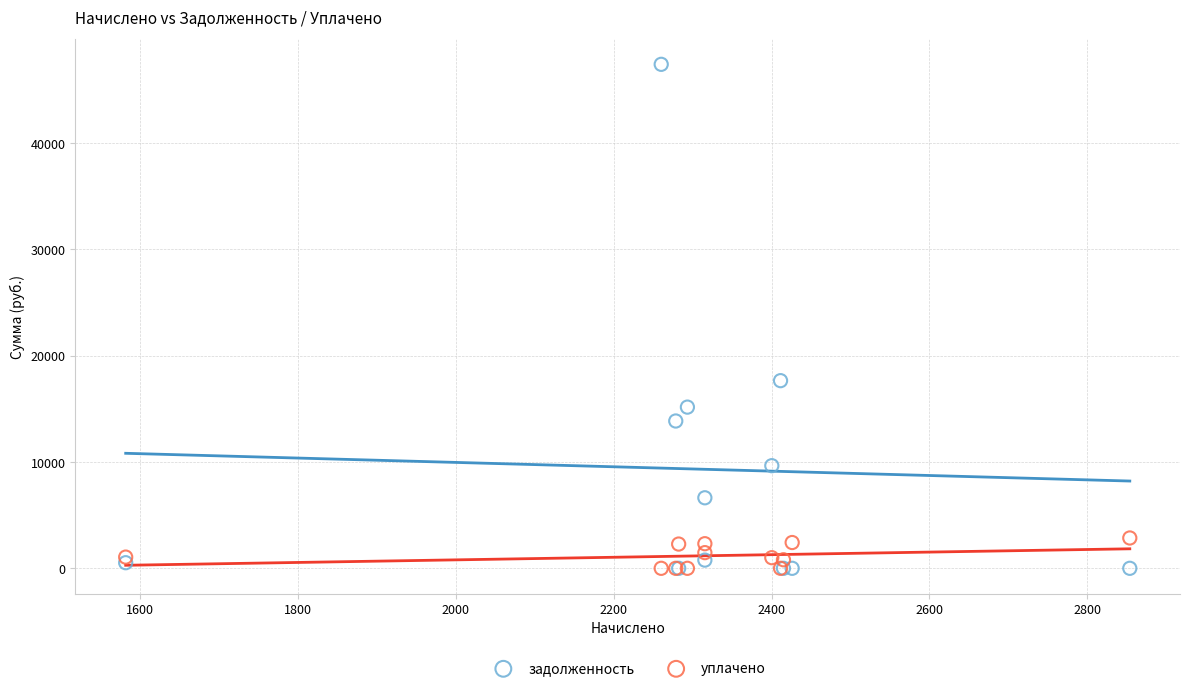

What are all the series names shown in the legend?

задолженность, уплачено